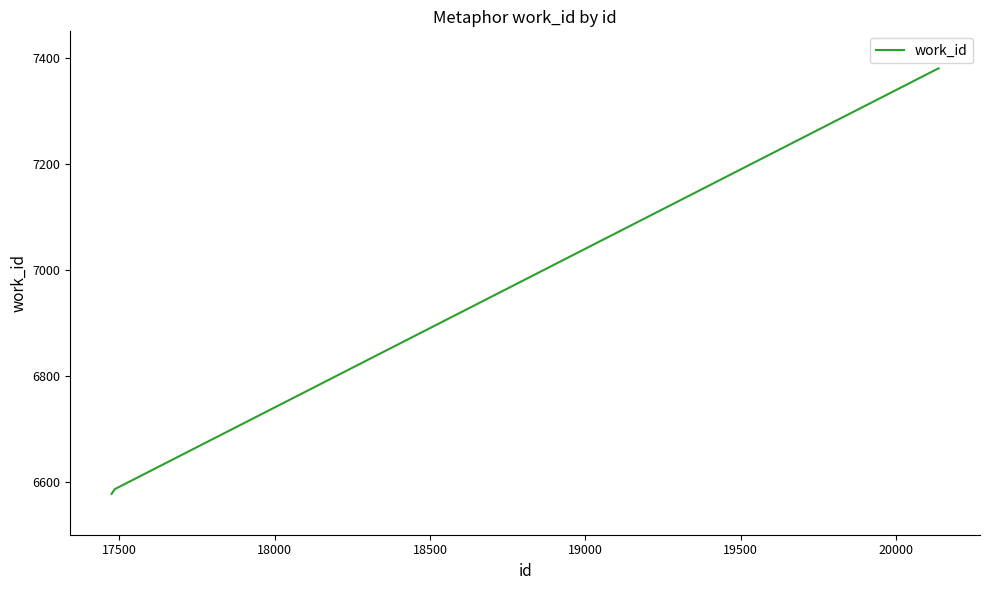

What is the minimum value shown in the chart?

6577